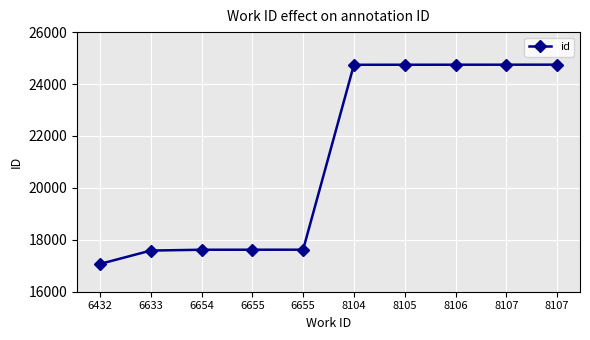

Rank the categories by value from highest to lowest.

8107, 8107, 8106, 8105, 8104, 6655, 6655, 6654, 6633, 6432